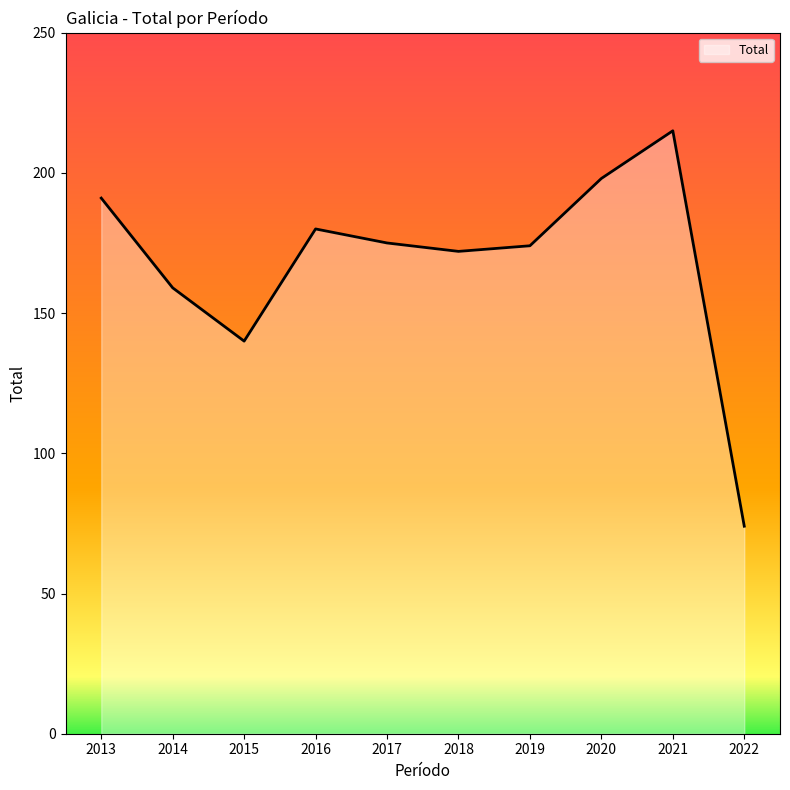

What is the average value?

168